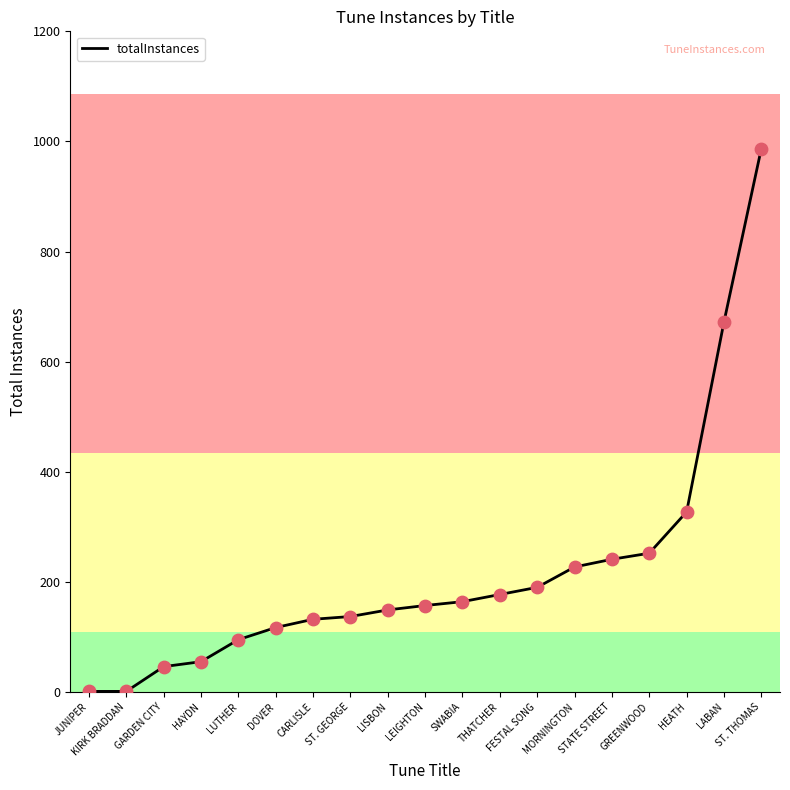

What is the change in value from JUNIPER to GREENWOOD?

+251